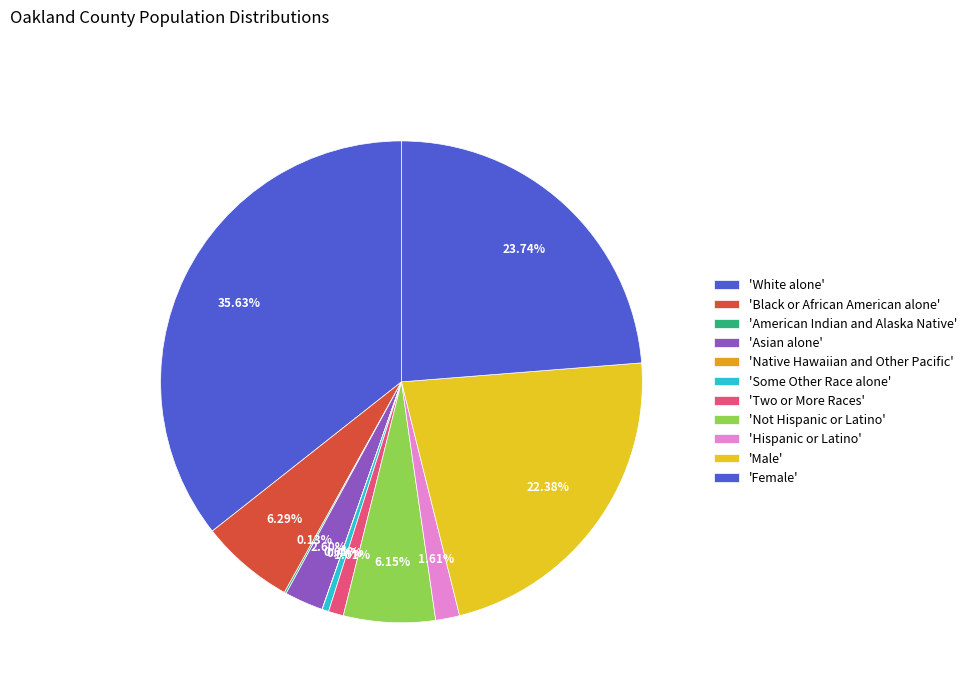

Rank the categories by value from highest to lowest.

White alone, Female, Male, Black or African American alone, Not Hispanic or Latino, Asian alone, Hispanic or Latino, Two or More Races, Some Other Race alone, American Indian and Alaska Native, Native Hawaiian and Other Pacific